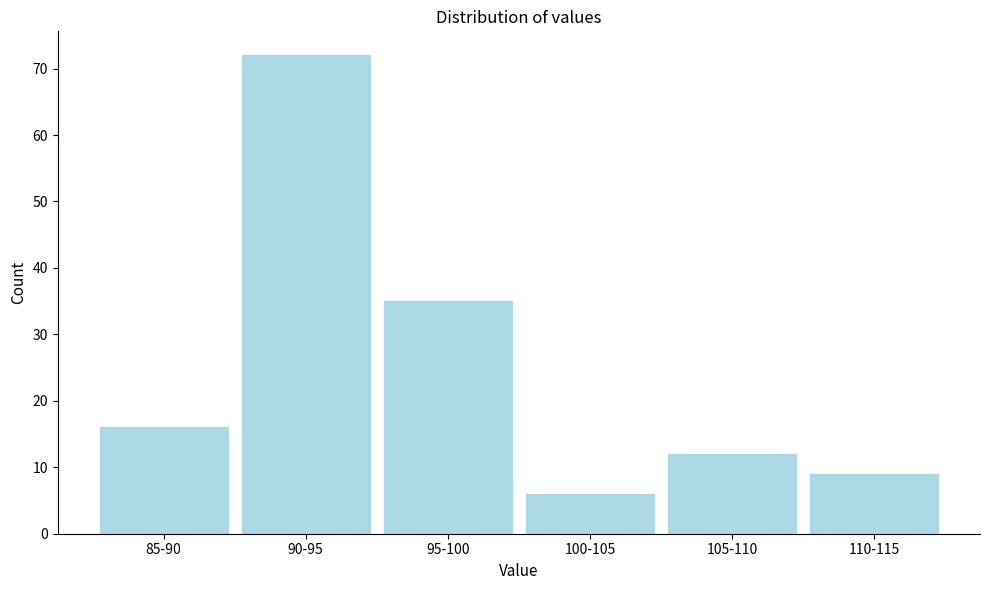

Reading left to right, extract all data points from this chart.

85-90=16	90-95=72	95-100=35	100-105=6	105-110=12	110-115=9